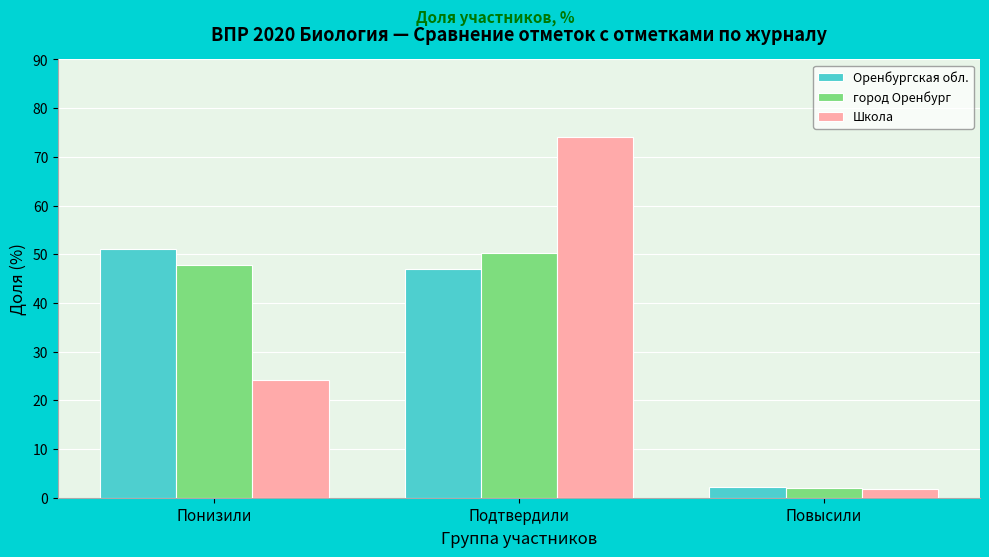

Reading right to left, extract all data points from this chart.

Оренбургская обл.: 2.1	46.9	51.0
город Оренбург: 2.0	50.3	47.7
Школа: 1.7	74.1	24.1